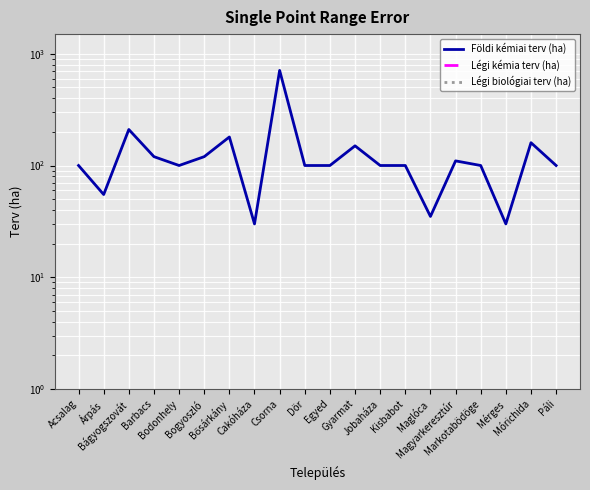

What is the spread (max minus min) of values at Egyed?

100